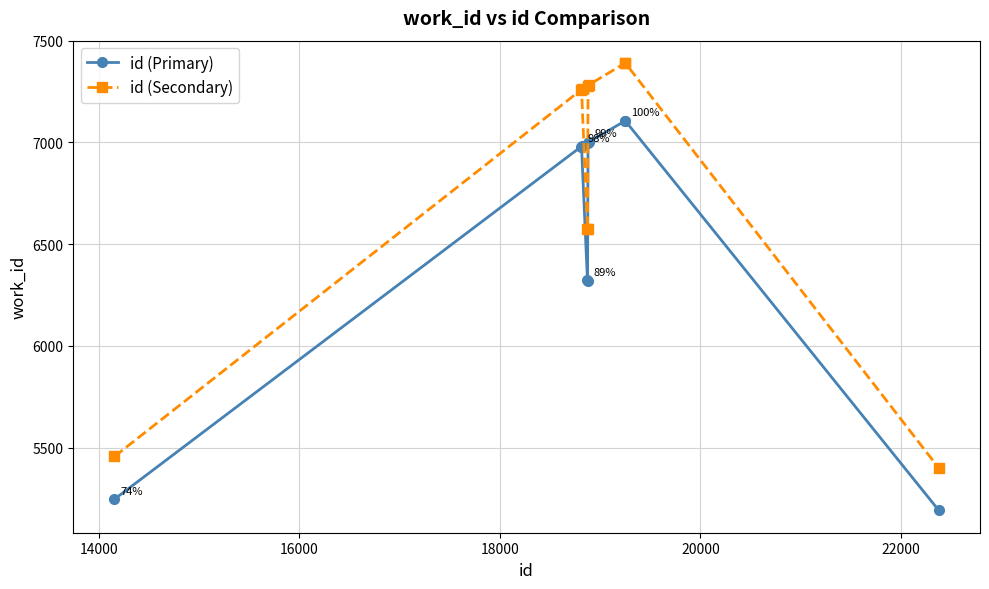

True or false: id (Secondary) and id (Primary) intersect in this chart.

False